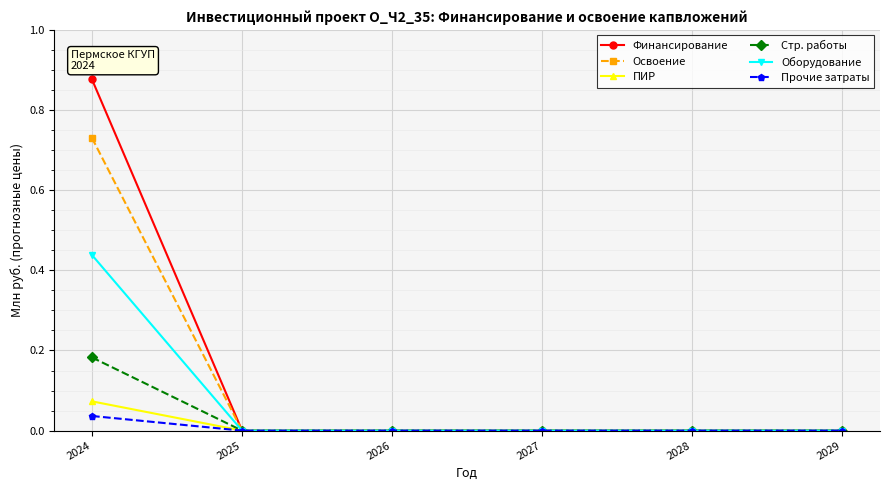

Which category has the highest value in the Финансирование series?

2024